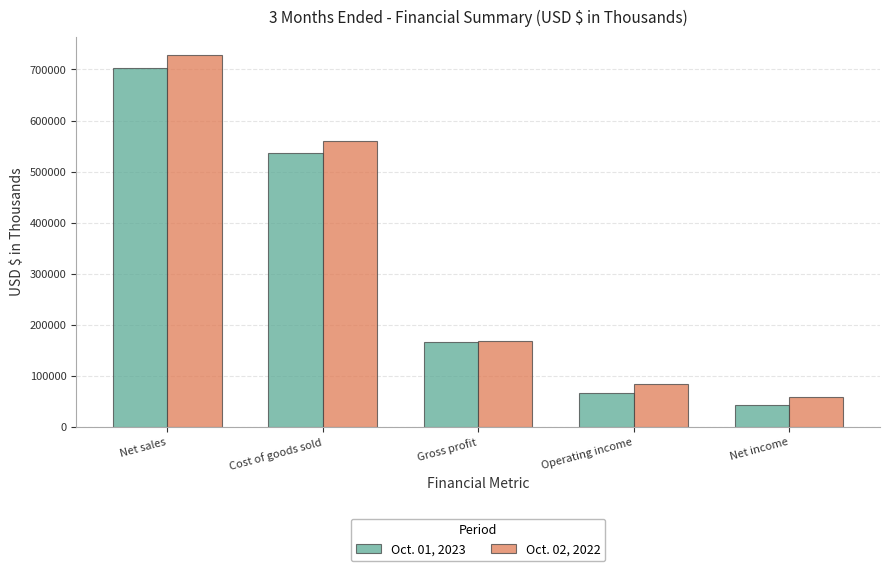

Reading right to left, extract all data points from this chart.

Oct. 01, 2023: 42303	65174	165699	536548	702247
Oct. 02, 2022: 57782	84635	167184	560442	727626